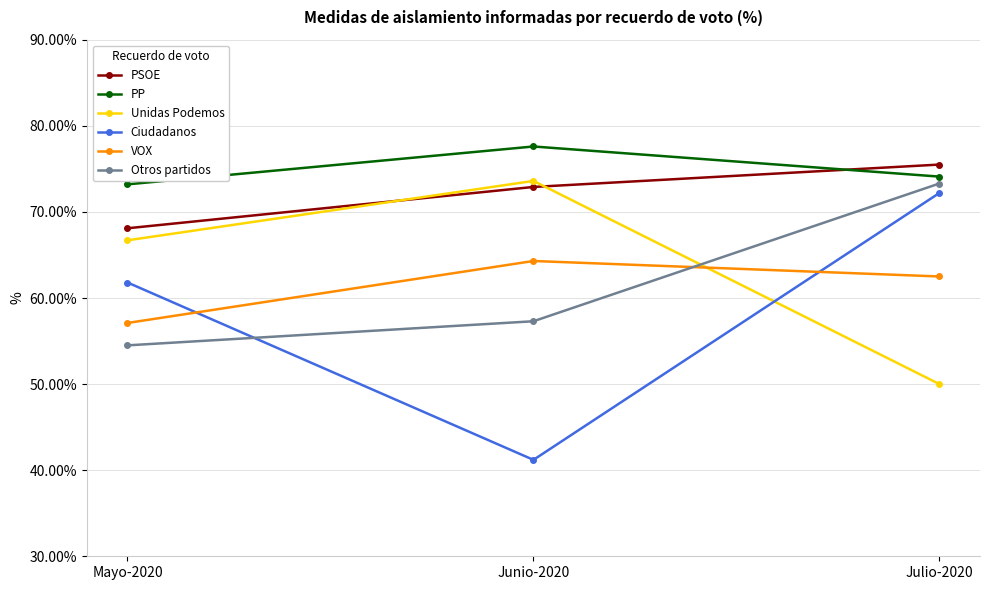

The value of VOX at Julio-2020 is 62.5. True or false?

True